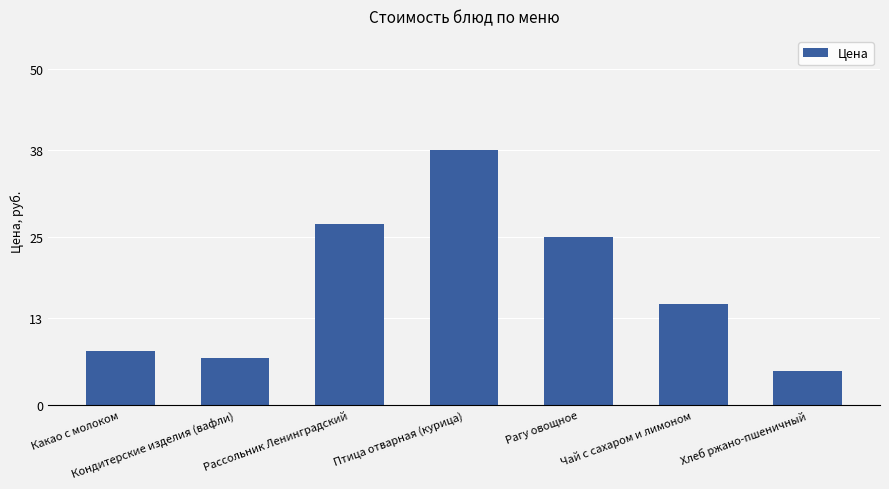

List the labels in order of value, largest first.

Птица отварная (курица), Рассольник Ленинградский, Рагу овощное, Чай с сахаром и лимоном, Какао с молоком, Кондитерские изделия (вафли), Хлеб ржано-пшеничный